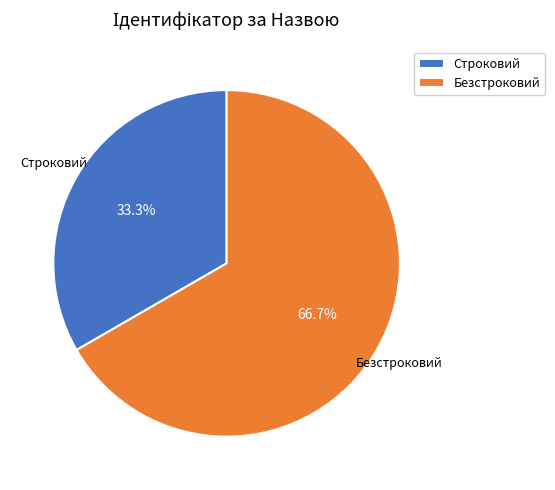

How many segments does this pie chart have?

2